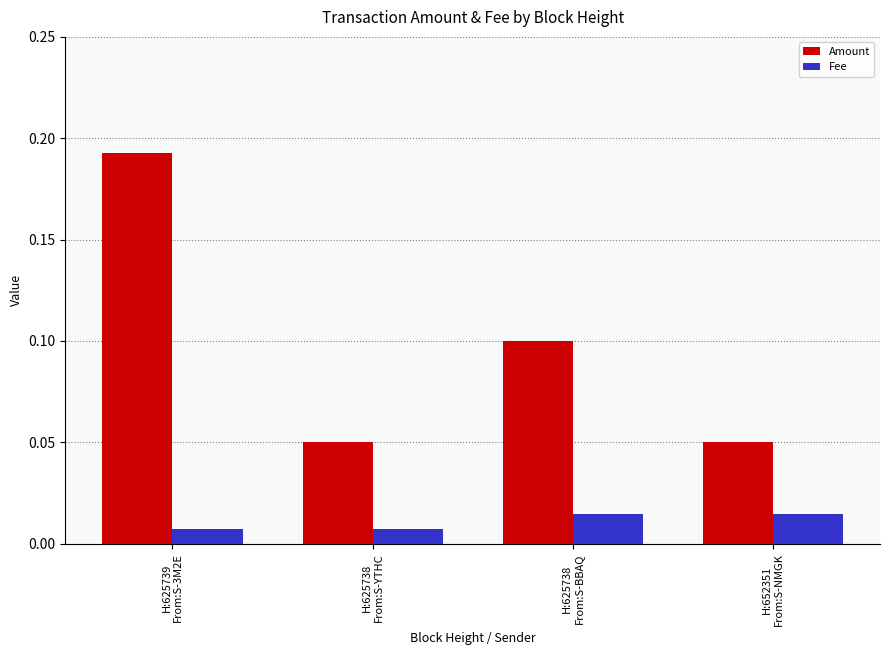

Which series has the largest total across all categories?

Amount